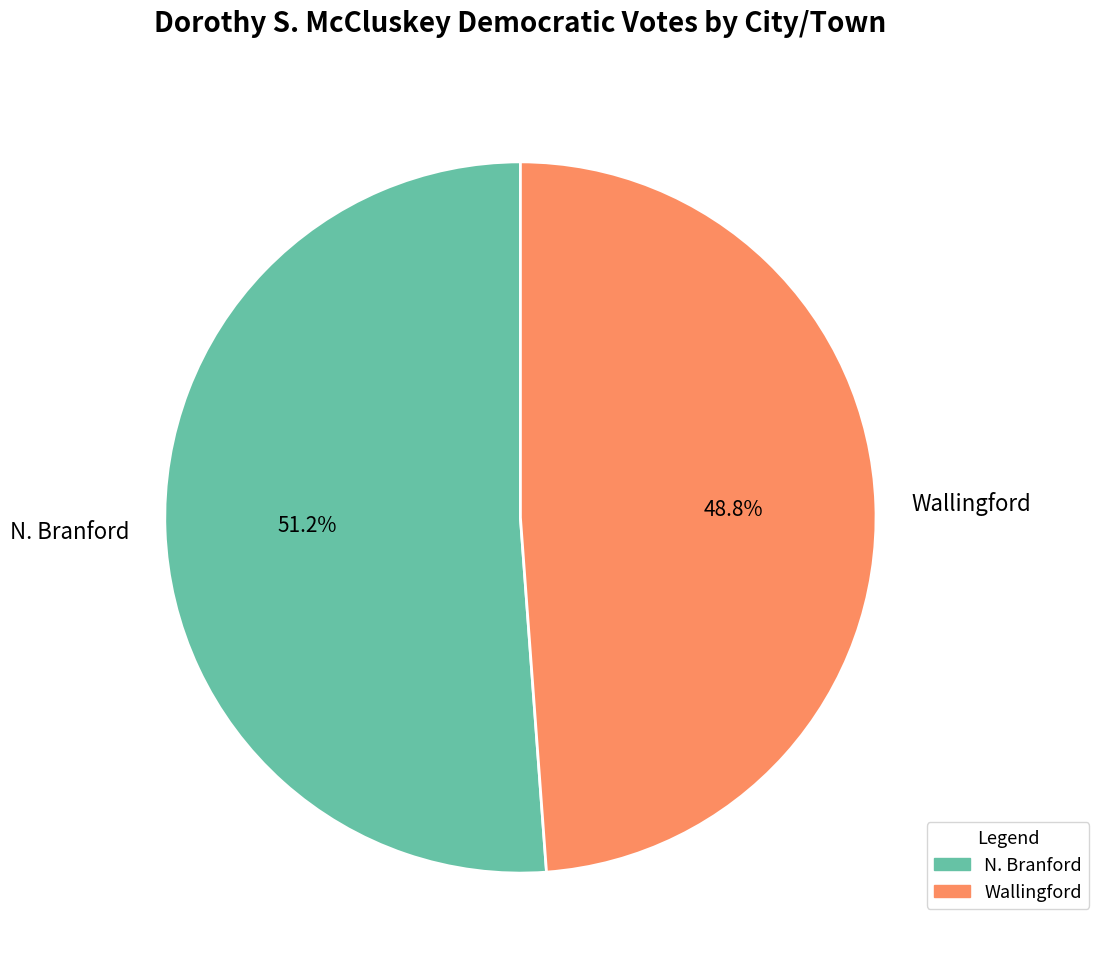

Is there any slice that represents more than half of the pie?

Yes